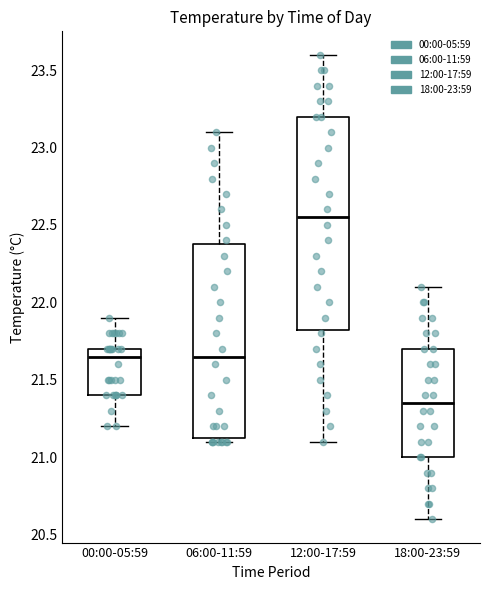

Reading left to right, read every box against the y-axis: the position of its median line, the range the box covers, and the ends of its whiskers. The values are not printed on the chart, so give them approximately, as read against the axis.

00:00-05:59: median 21.65, box 21.40 to 21.70, whiskers 21.20 to 21.90
06:00-11:59: median 21.65, box 21.15 to 22.40, whiskers 21.10 to 23.10
12:00-17:59: median 22.55, box 21.85 to 23.20, whiskers 21.10 to 23.60
18:00-23:59: median 21.35, box 21.00 to 21.70, whiskers 20.60 to 22.10